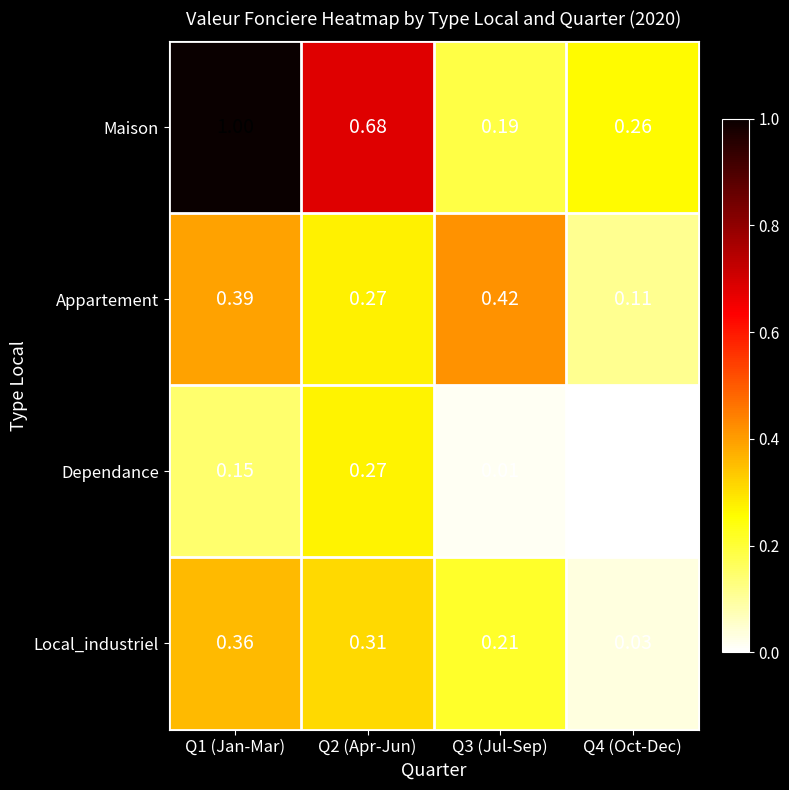

Which series changed the most between Q1 (Jan-Mar) and Q4 (Oct-Dec)?

Maison